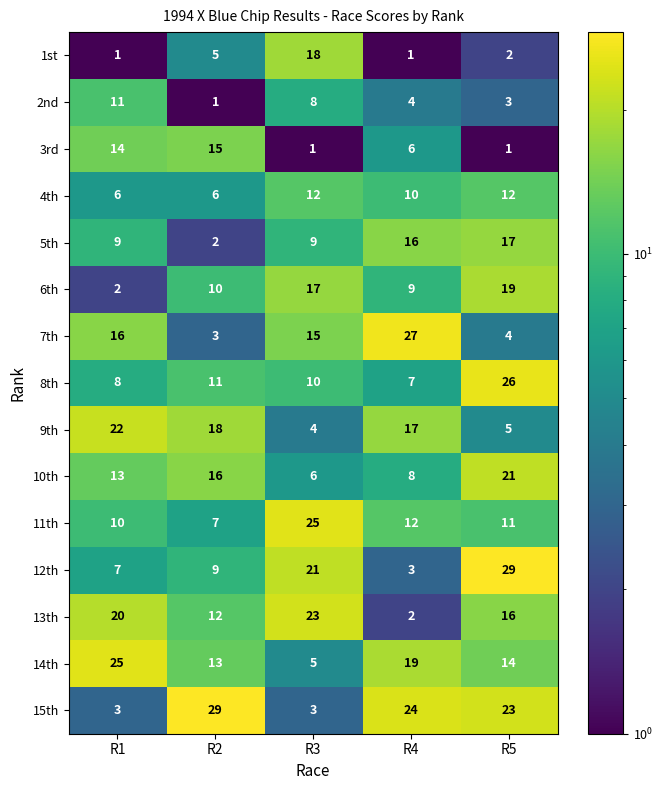

How many data points in 15th are less than 23?

2